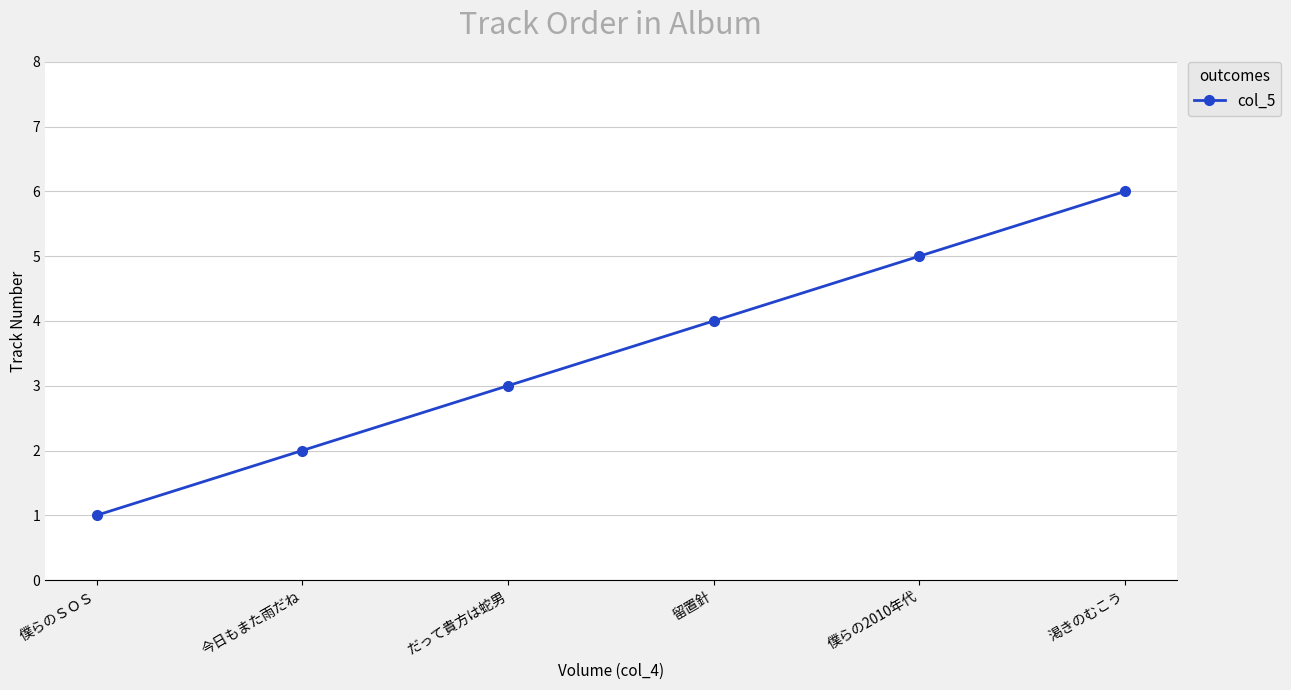

Does the chart display data point markers on the line(s)?

Yes